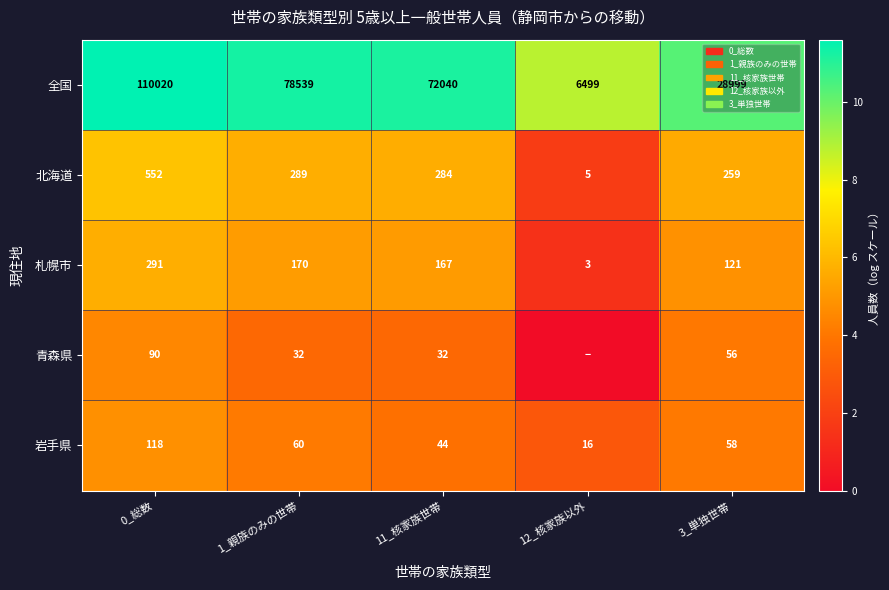

Rank the series at 0_総数 from lowest to highest value.

青森県, 岩手県, 札幌市, 北海道, 全国